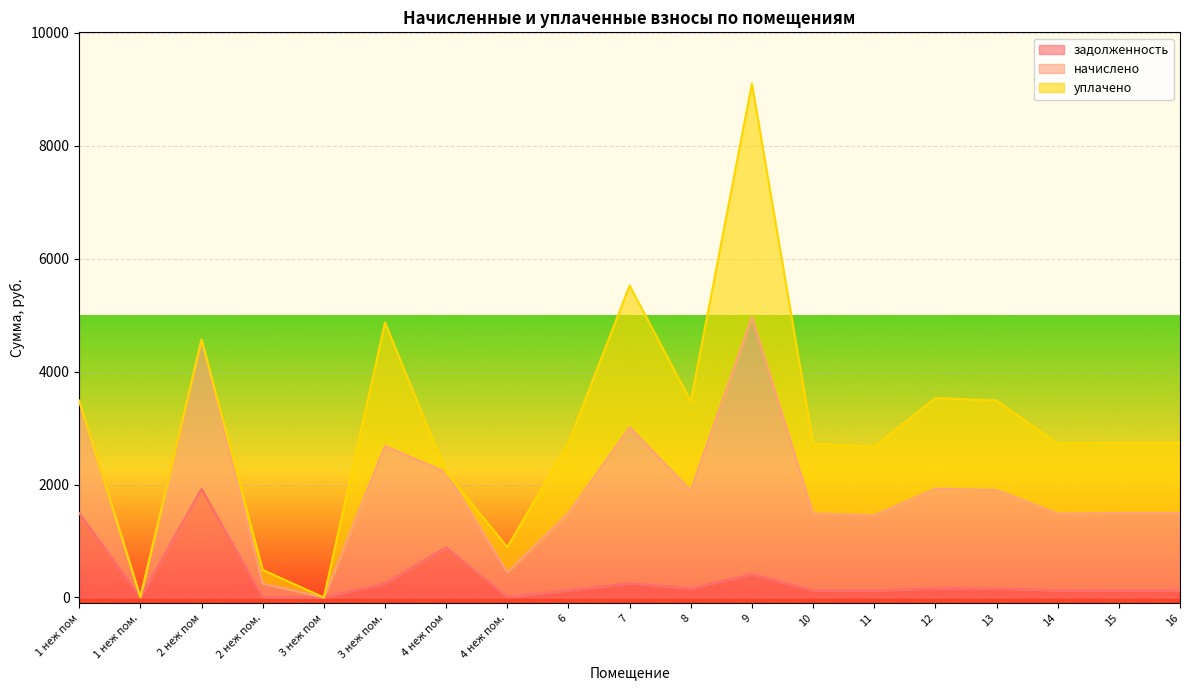

True or false: начислено and задолженность intersect in this chart.

False